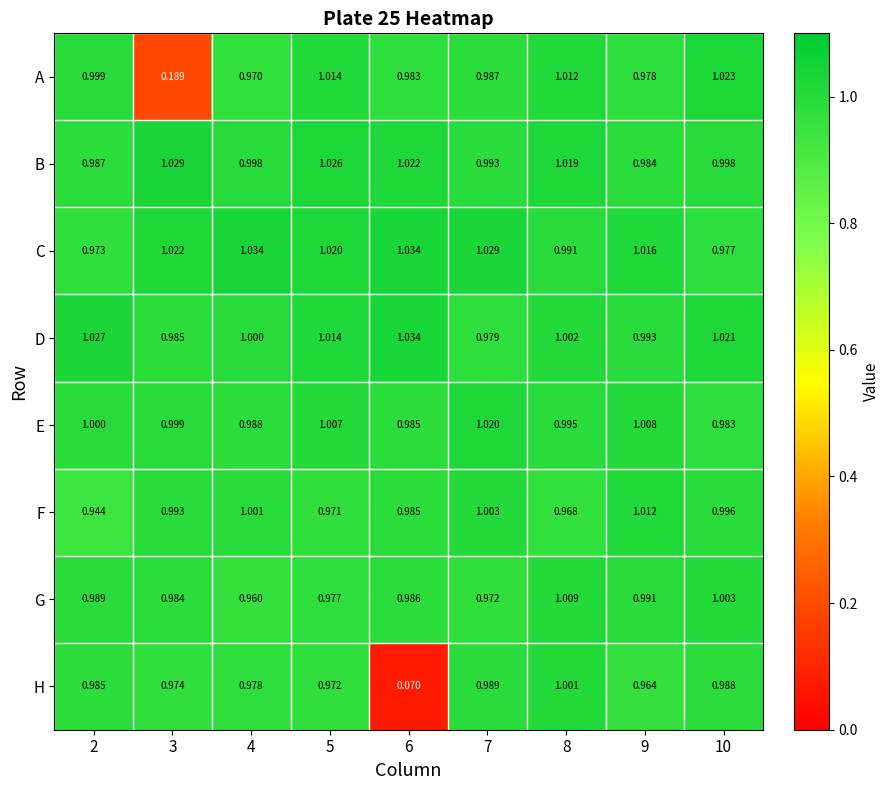

How many distinct data groups are displayed?

8